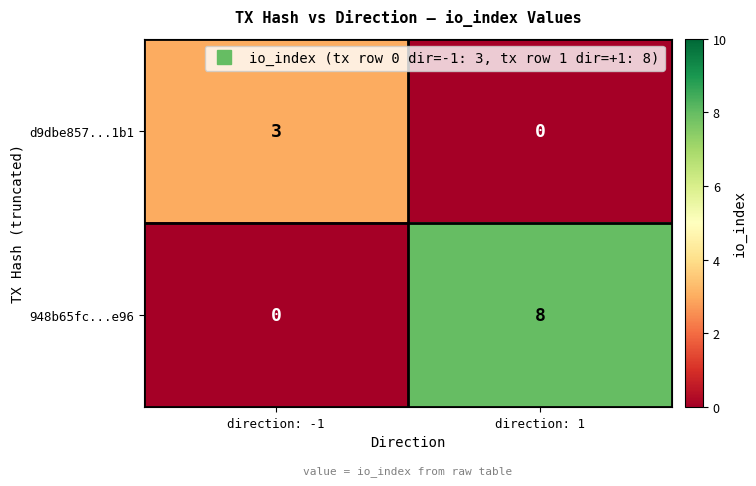

How many categories are shown in the chart?

2